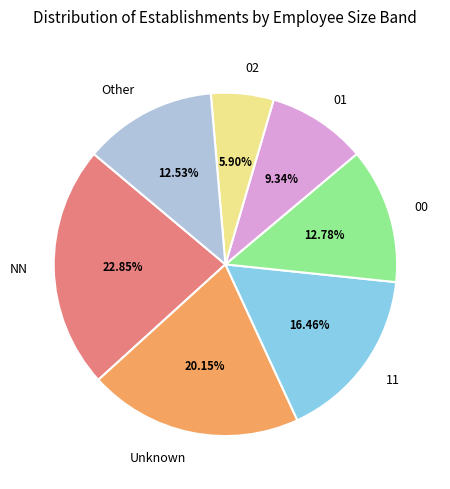

What is the largest slice in the pie chart?

NN